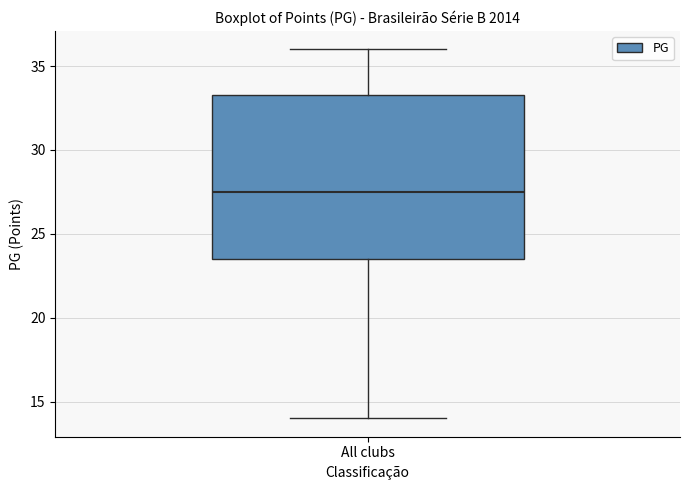

Read this box plot against the y-axis: the position of the median line, the range covered by the box, and the ends of both whiskers. The values are not printed on the chart, so give them approximately, as read against the axis.

median 27.5, box 23.5 to 33.5, whiskers 14.0 to 36.0